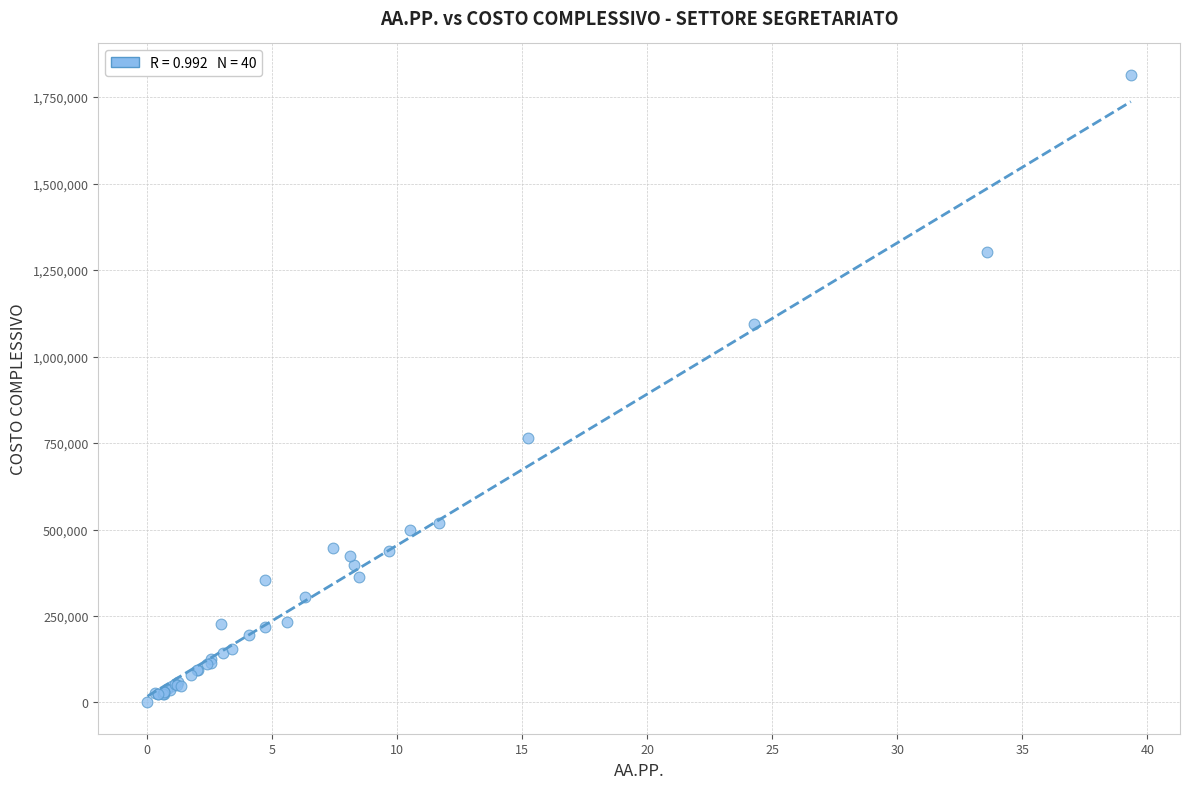

What Y value in the scatter plot is closest to 907363?

764789.3